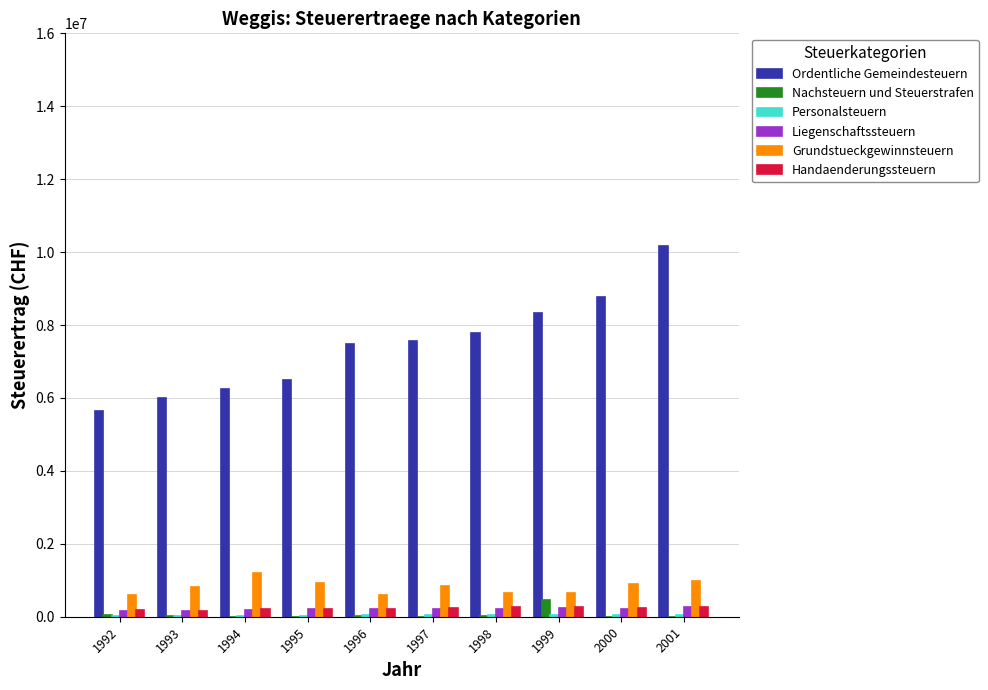

Between 1994 and 1997, which series saw the biggest shift?

Ordentliche Gemeindesteuern